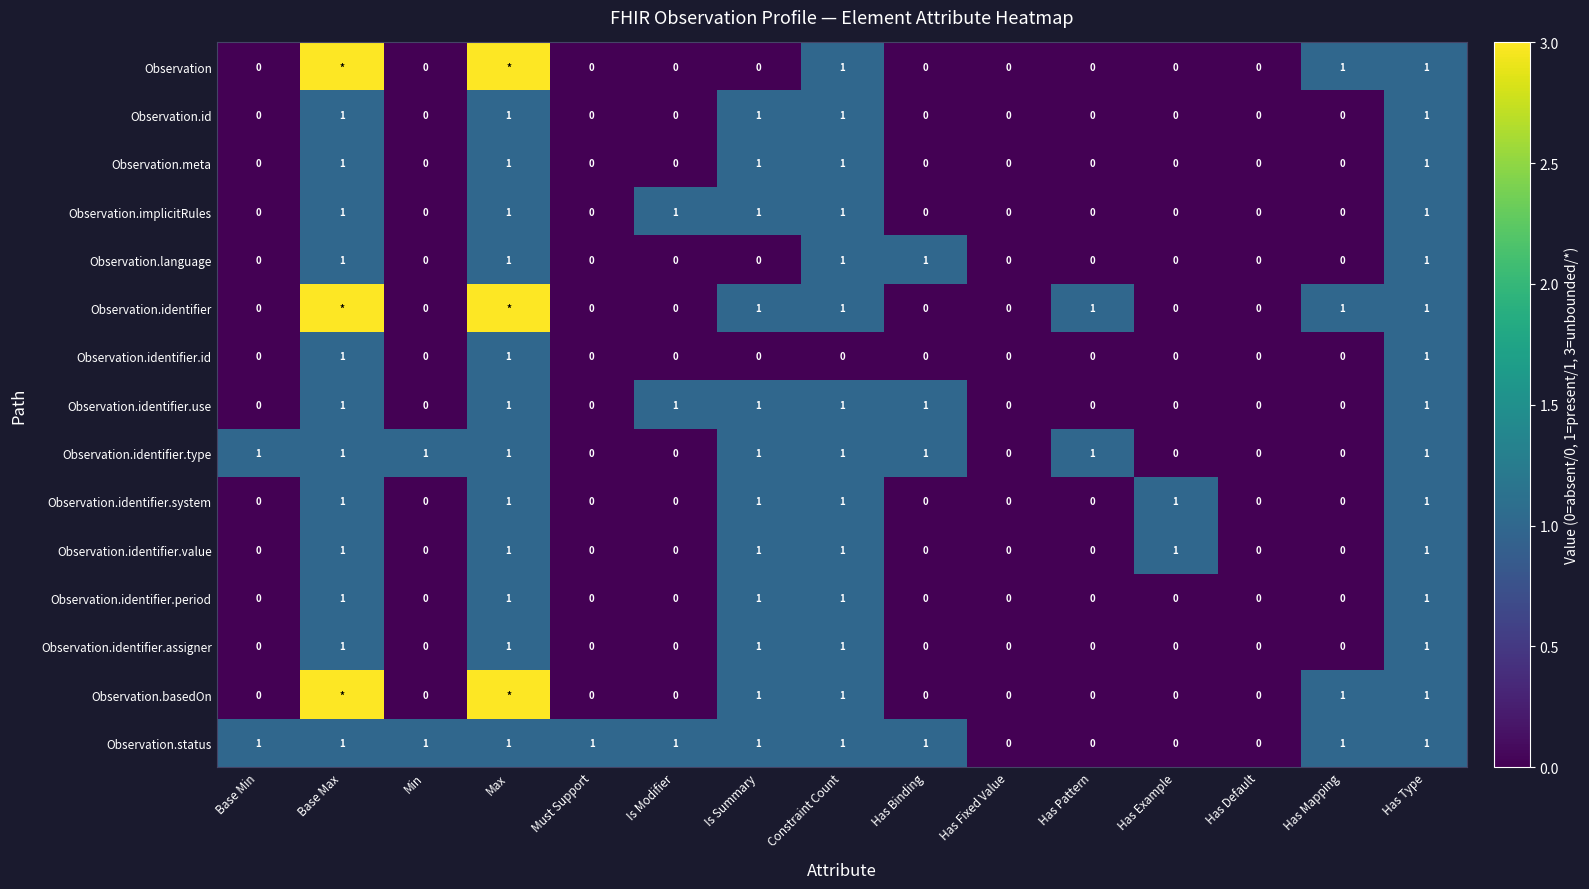

Is the value of Observation.identifier.use at Has Example greater than the value of Observation.status at Has Type?

No